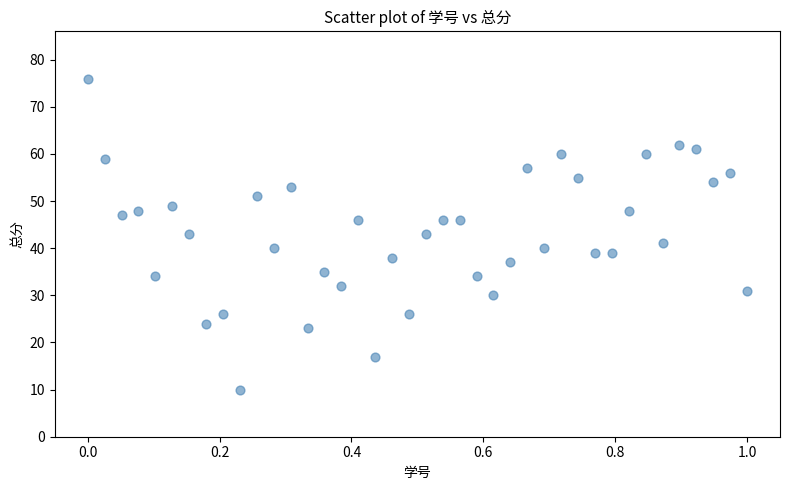

What is the range of Y values (max minus min)?

66